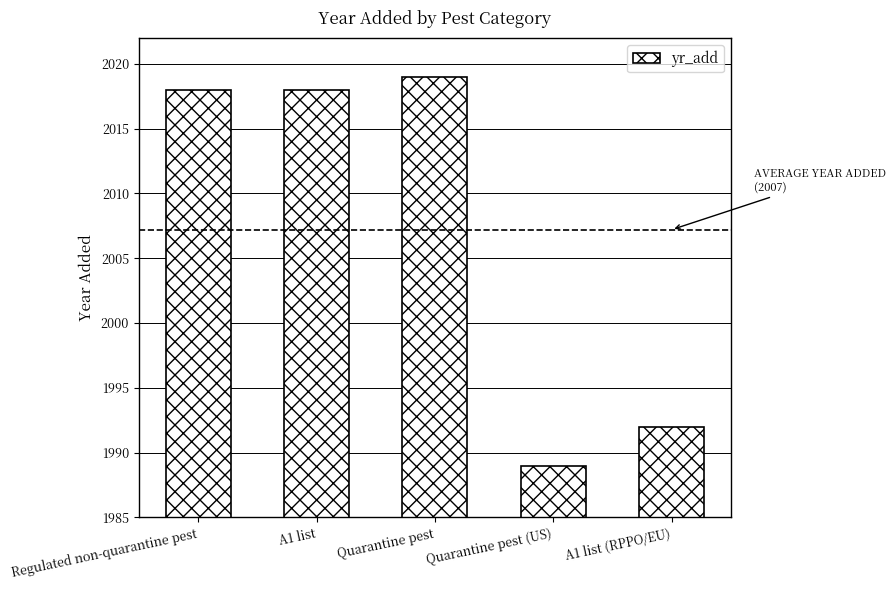

Reading right to left, list all the values displayed in this chart.

1992	1989	2019	2018	2018